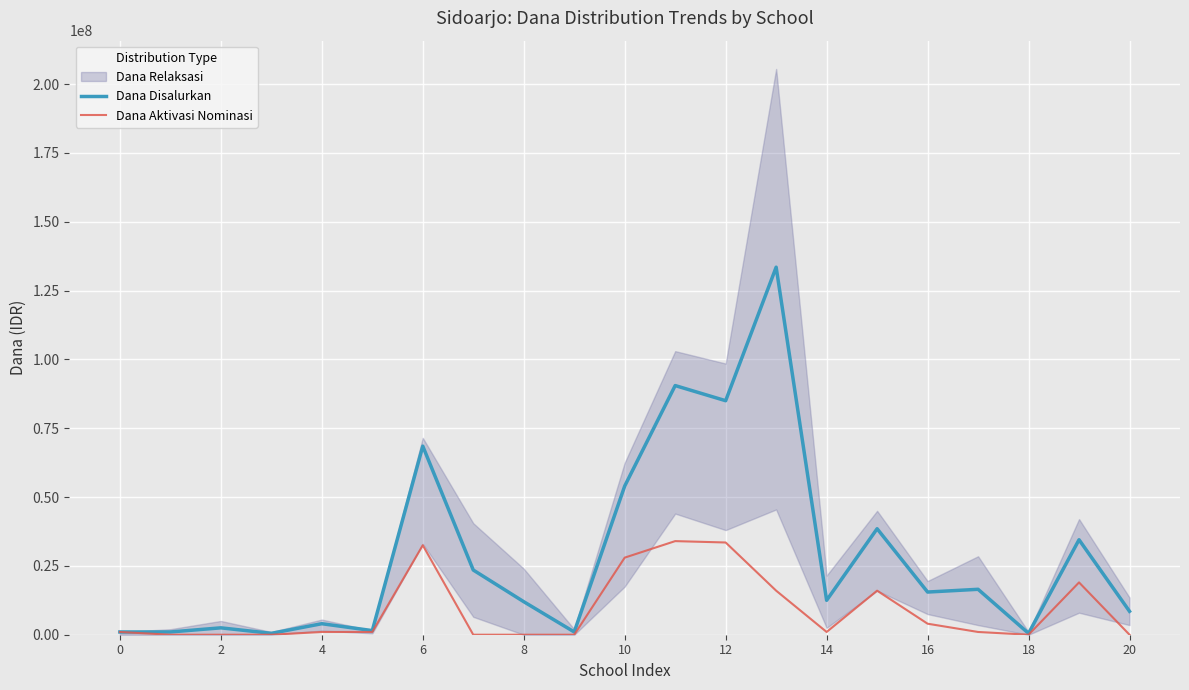

At how many categories does at least one series exceed 353353?

21